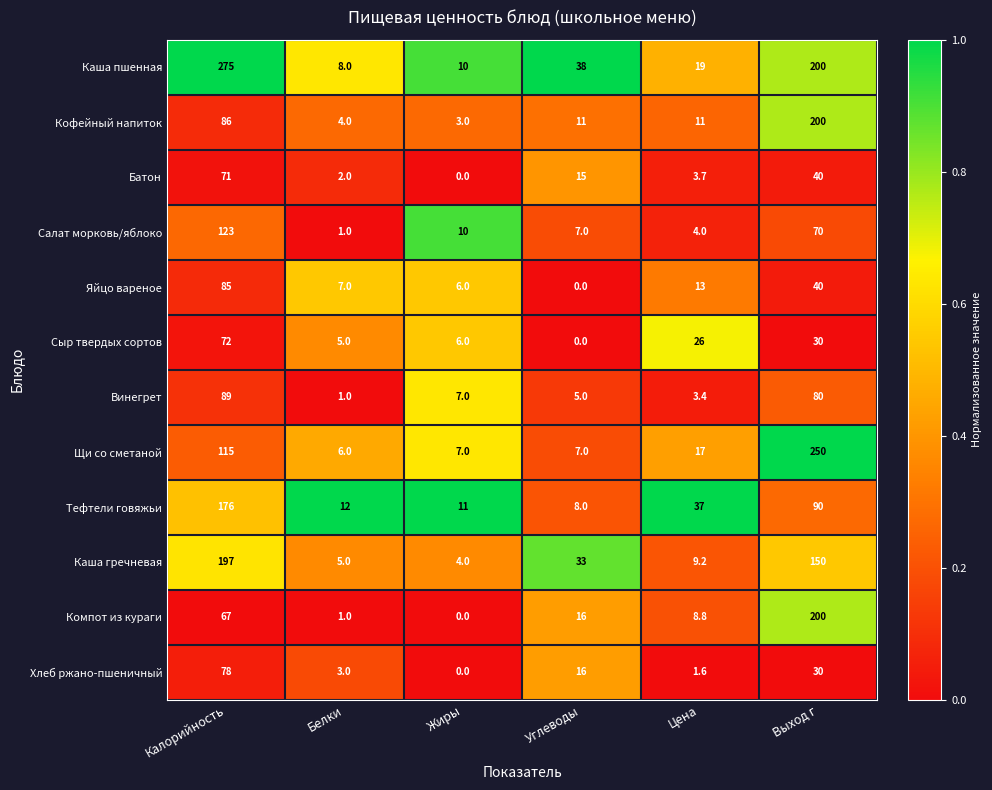

At which label does Тефтели говяжьи first exceed 37?

Калорийность